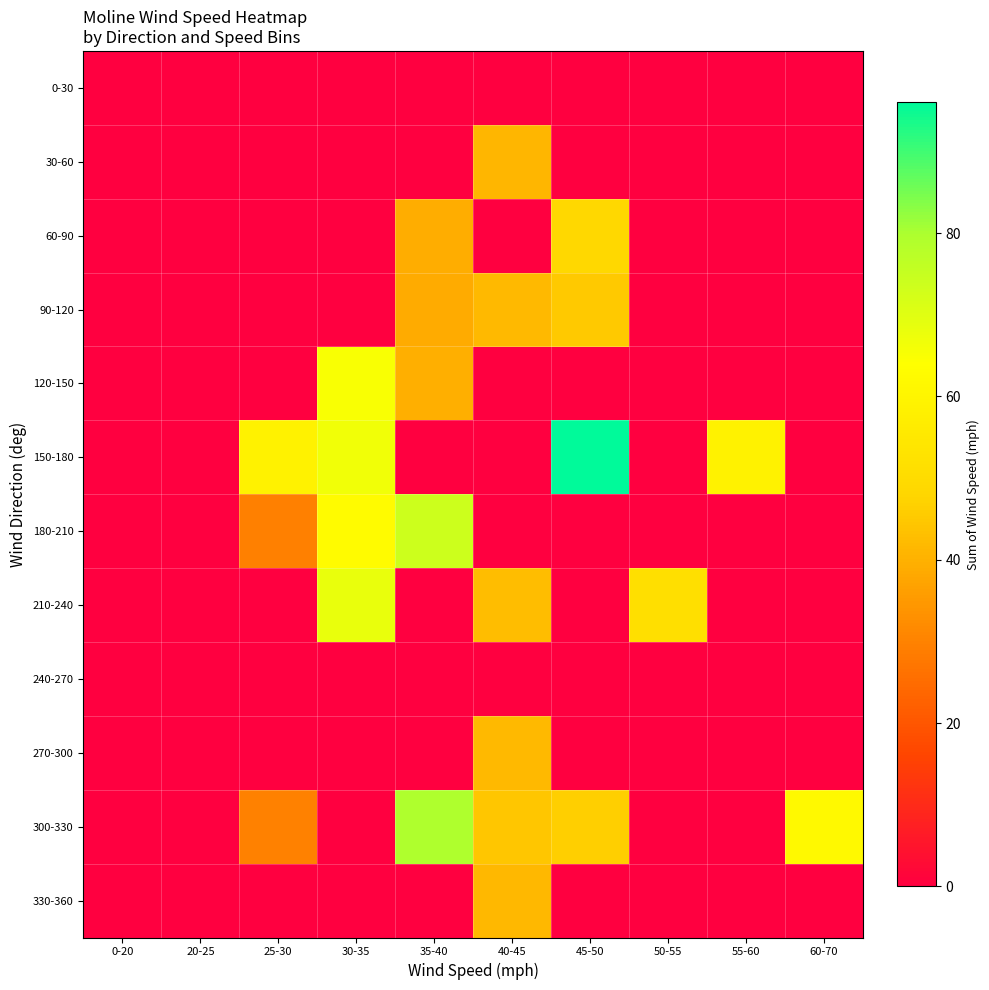

Reading right to left, what are all the values shown in this chart?

0-30: 60-70=0.0	55-60=0.0	50-55=0.0	45-50=0.0	40-45=0.0	35-40=0.0	30-35=0.0	25-30=0.0	20-25=0.0	0-20=0.0
30-60: 60-70=0.0	55-60=0.0	50-55=0.0	45-50=0.0	40-45=41.0	35-40=0.0	30-35=0.0	25-30=0.0	20-25=0.0	0-20=0.0
60-90: 60-70=0.0	55-60=0.0	50-55=0.0	45-50=48.7	40-45=0.0	35-40=39.3	30-35=0.0	25-30=0.0	20-25=0.0	0-20=0.0
90-120: 60-70=0.0	55-60=0.0	50-55=0.0	45-50=45.1	40-45=41.7	35-40=38.7	30-35=0.0	25-30=0.0	20-25=0.0	0-20=0.0
120-150: 60-70=0.0	55-60=0.0	50-55=0.0	45-50=0.0	40-45=0.0	35-40=39.5	30-35=65.1	25-30=0.0	20-25=0.0	0-20=0.0
150-180: 60-70=0.0	55-60=59.0	50-55=0.0	45-50=96.0	40-45=0.0	35-40=0.0	30-35=66.6	25-30=59.1	20-25=0.0	0-20=0.0
180-210: 60-70=0.0	55-60=0.0	50-55=0.0	45-50=0.0	40-45=0.0	35-40=73.8	30-35=62.5	25-30=29.5	20-25=0.0	0-20=0.0
210-240: 60-70=0.0	55-60=0.0	50-55=51.2	45-50=0.0	40-45=42.5	35-40=0.0	30-35=68.1	25-30=0.0	20-25=0.0	0-20=0.0
240-270: 60-70=0.0	55-60=0.0	50-55=0.0	45-50=0.0	40-45=0.0	35-40=0.0	30-35=0.0	25-30=0.0	20-25=0.0	0-20=0.0
270-300: 60-70=0.0	55-60=0.0	50-55=0.0	45-50=0.0	40-45=41.9	35-40=0.0	30-35=0.0	25-30=0.0	20-25=0.0	0-20=0.0
300-330: 60-70=61.9	55-60=0.0	50-55=0.0	45-50=46.3	40-45=44.6	35-40=79.5	30-35=0.0	25-30=29.8	20-25=0.0	0-20=0.0
330-360: 60-70=0.0	55-60=0.0	50-55=0.0	45-50=0.0	40-45=41.5	35-40=0.0	30-35=0.0	25-30=0.0	20-25=0.0	0-20=0.0